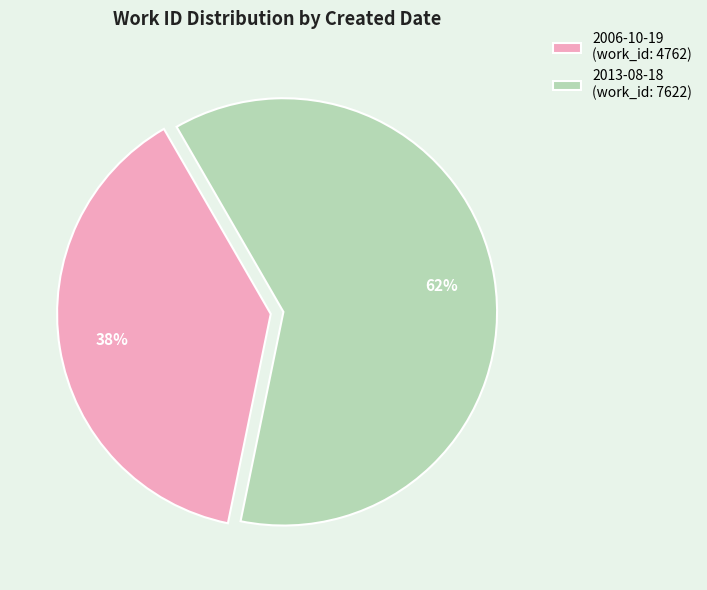

Rank the categories by value from highest to lowest.

2013-08-18, 2006-10-19